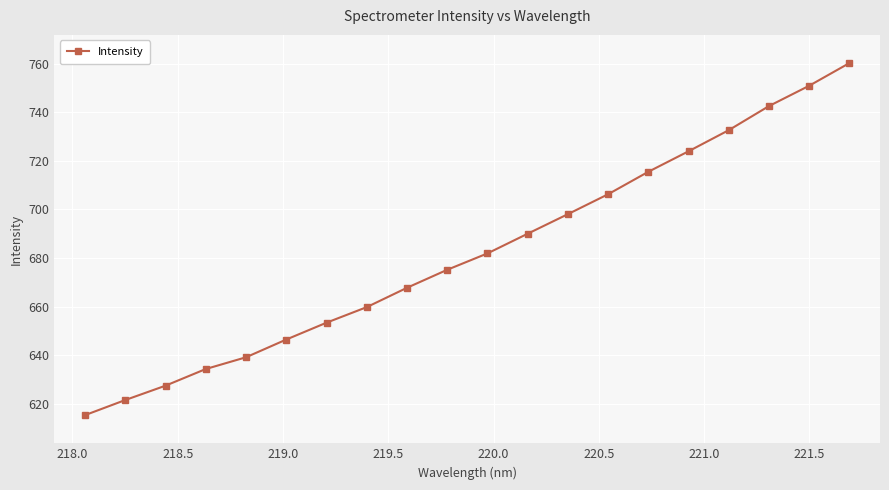

What is the minimum value shown in the chart?

615.3